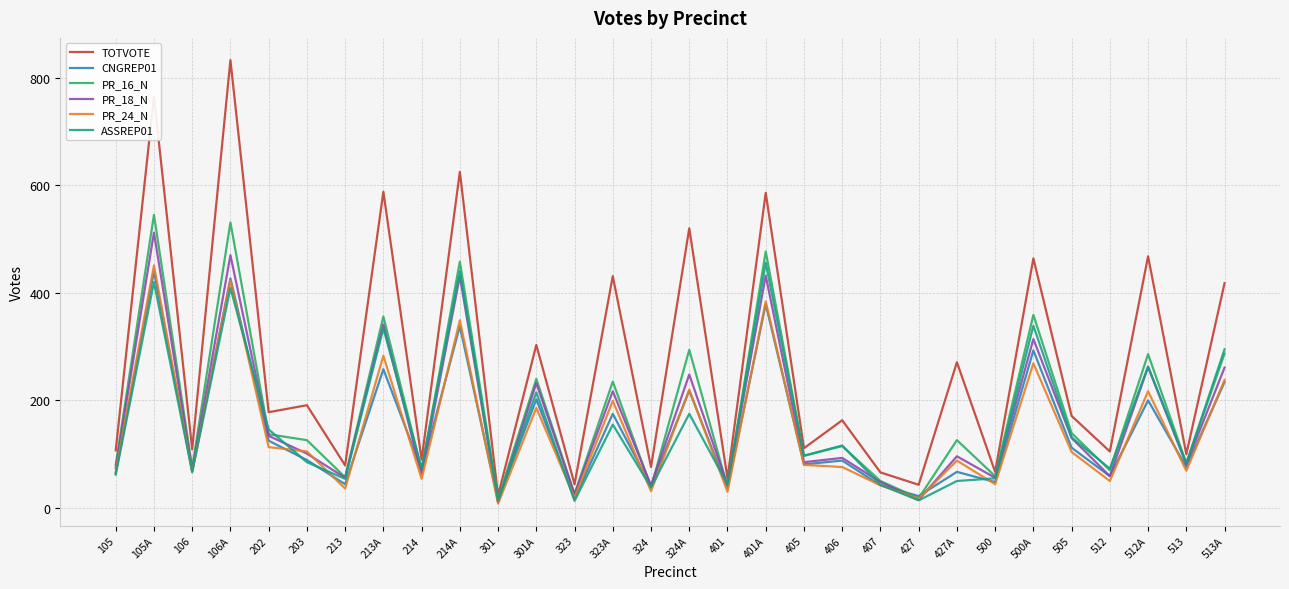

Read the CNGREP01 value at 401, to the nearest 5.

35